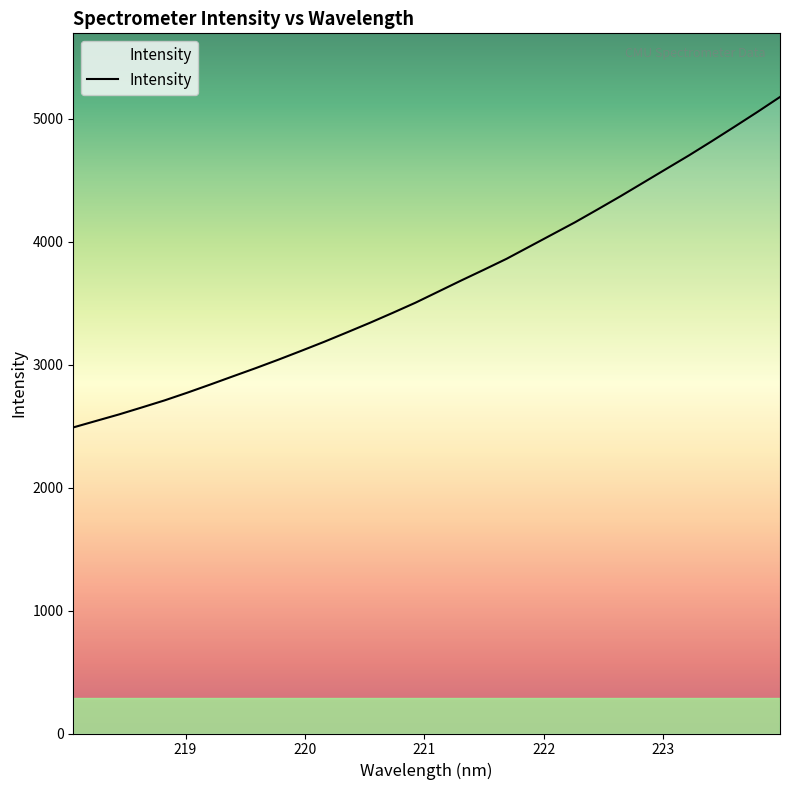

What is the difference between the maximum and minimum values?

2687.6